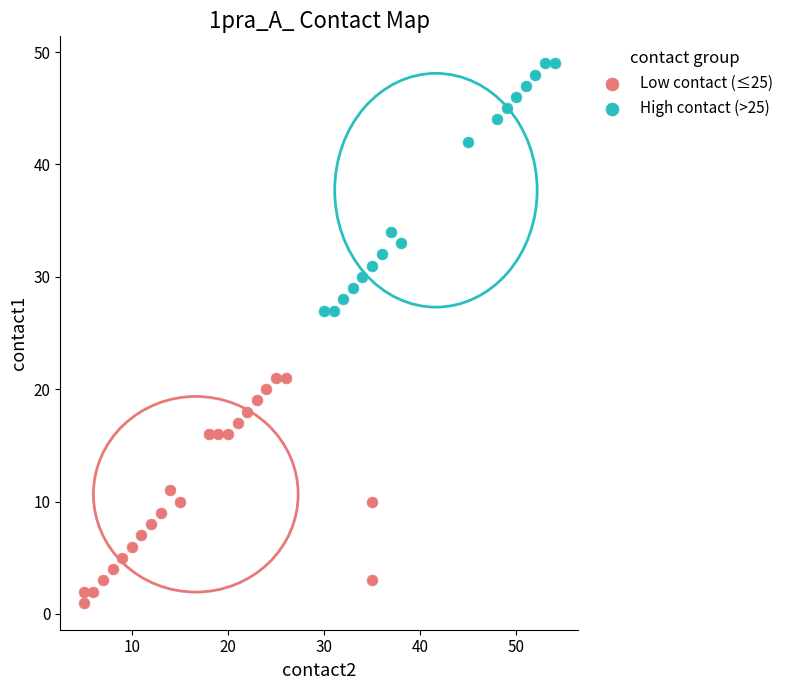

What are all the series names shown in the legend?

Low contact (≤25), High contact (>25)